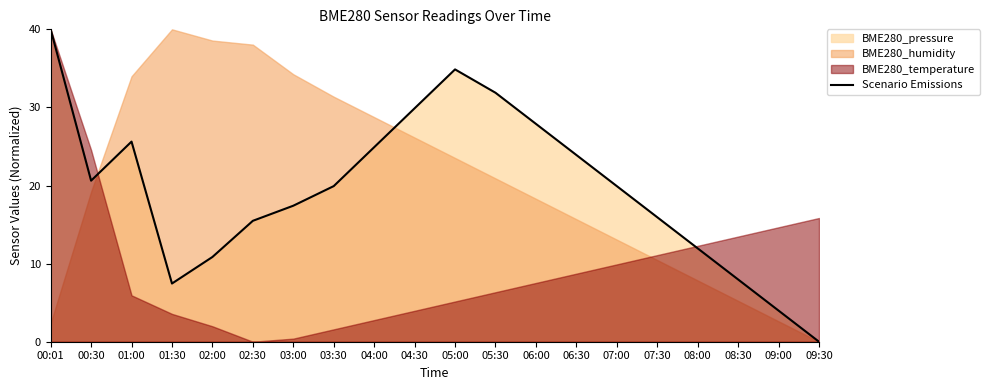

At which category does the chart reach its minimum across all series?

09:30